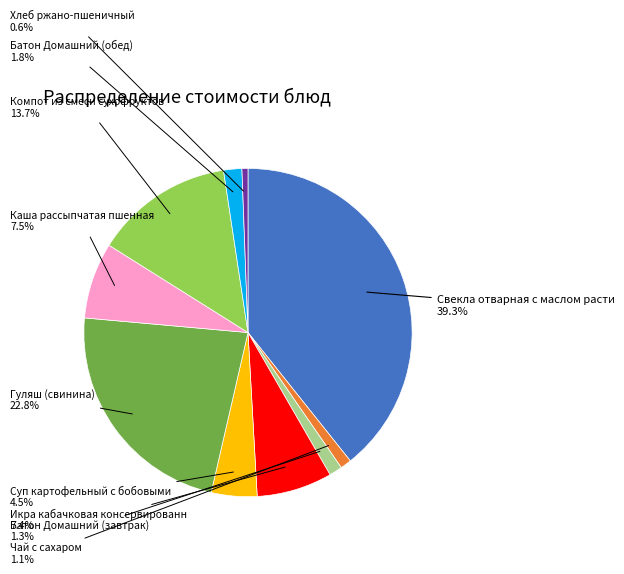

Is there a majority slice in this chart?

No